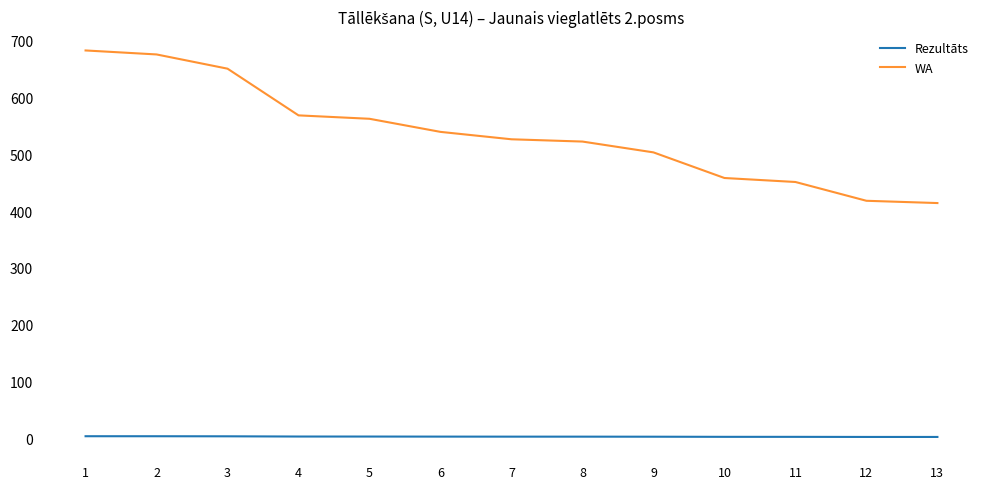

Which series has the widest spread of values?

WA